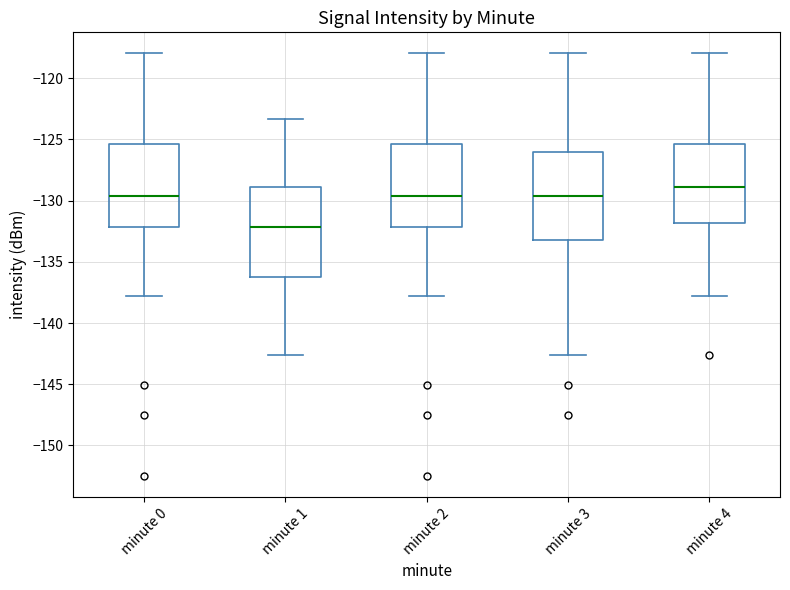

Which box has the lowest median line?

minute 1